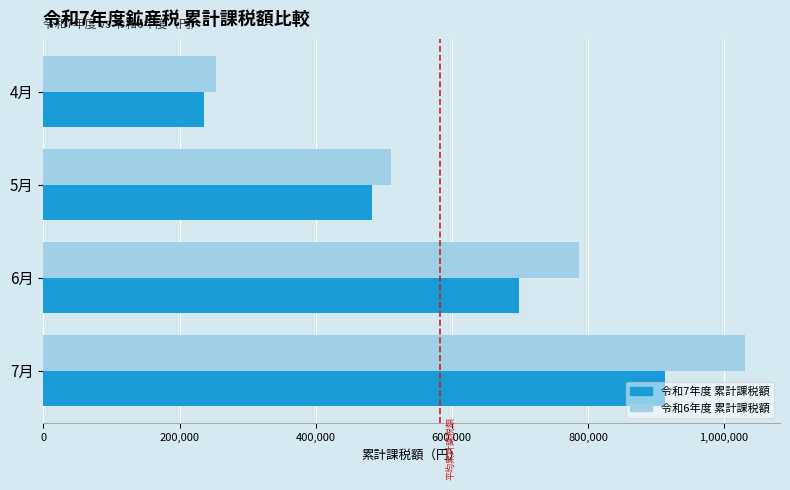

Is the value of 令和7年度 累計課税額 at 6月 greater than the value of 令和6年度 累計課税額 at 6月?

No